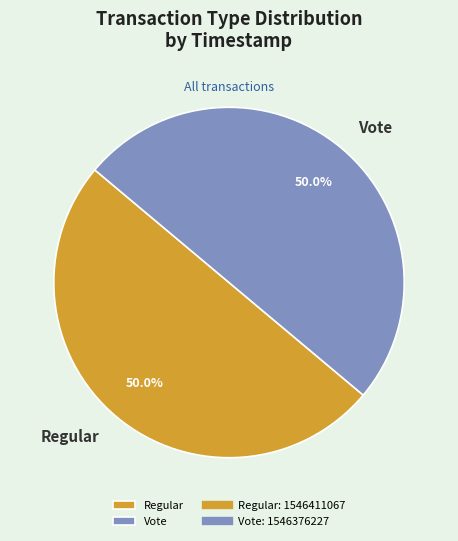

What percentage is NOT represented by Vote?

50.0%